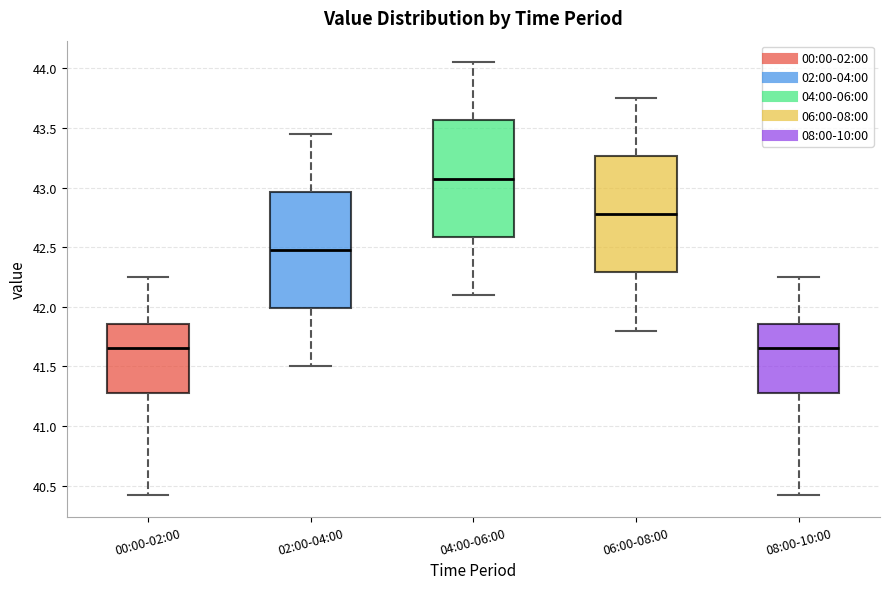

Reading left to right, transcribe this box plot: for each box, give where its median line is, the range the box spans, and where its two whiskers end, as read against the y-axis. The values are not printed on the chart, so give them approximately, as read against the axis.

00:00-02:00: median 41.65, box 41.30 to 41.85, whiskers 40.40 to 42.25
02:00-04:00: median 42.50, box 42.00 to 42.95, whiskers 41.50 to 43.45
04:00-06:00: median 43.10, box 42.60 to 43.55, whiskers 42.10 to 44.05
06:00-08:00: median 42.80, box 42.30 to 43.25, whiskers 41.80 to 43.75
08:00-10:00: median 41.65, box 41.30 to 41.85, whiskers 40.40 to 42.25